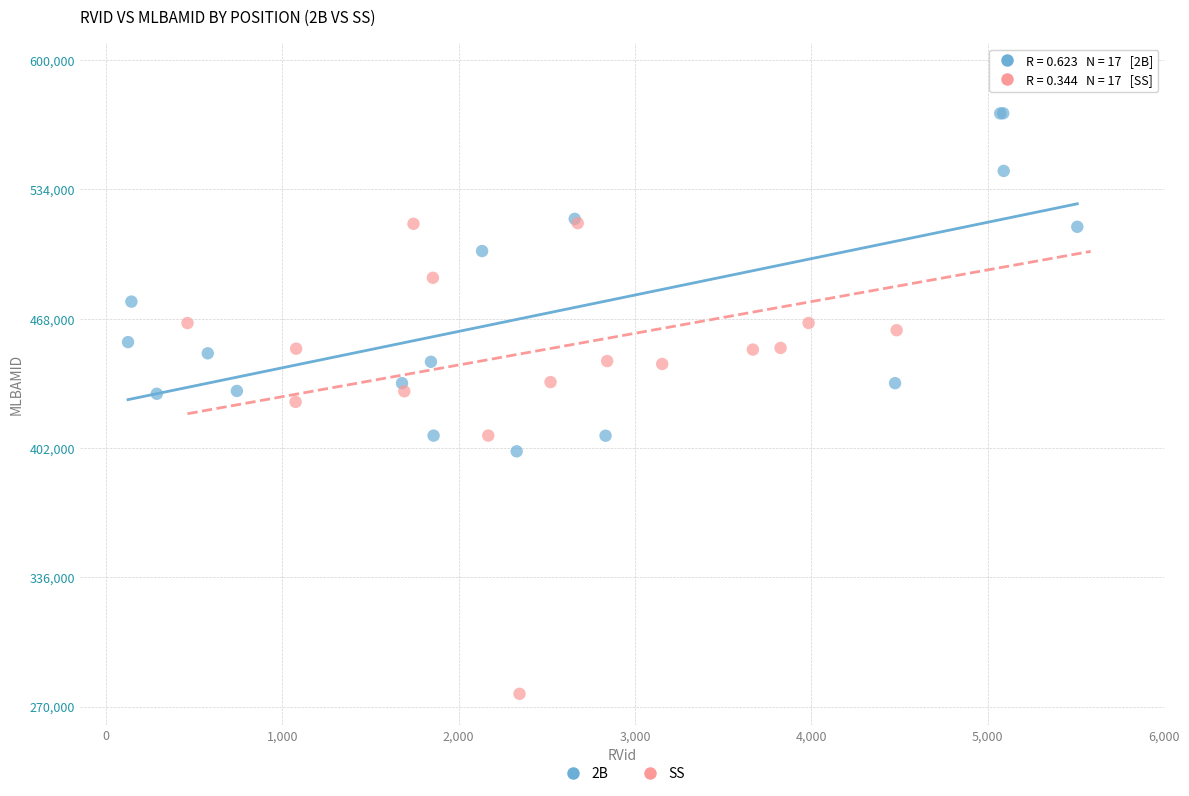

Which series reaches the minimum Y coordinate?

SS